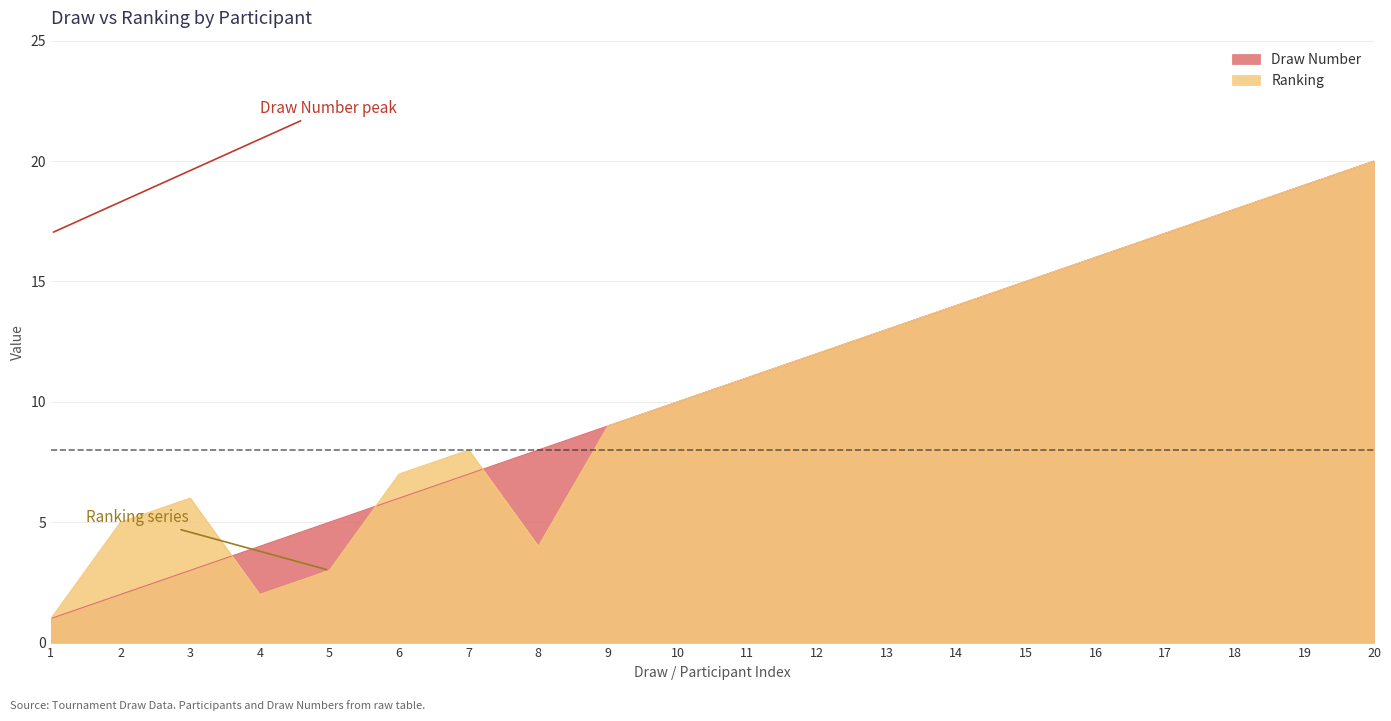

Which series has the largest total across all categories?

Draw Number